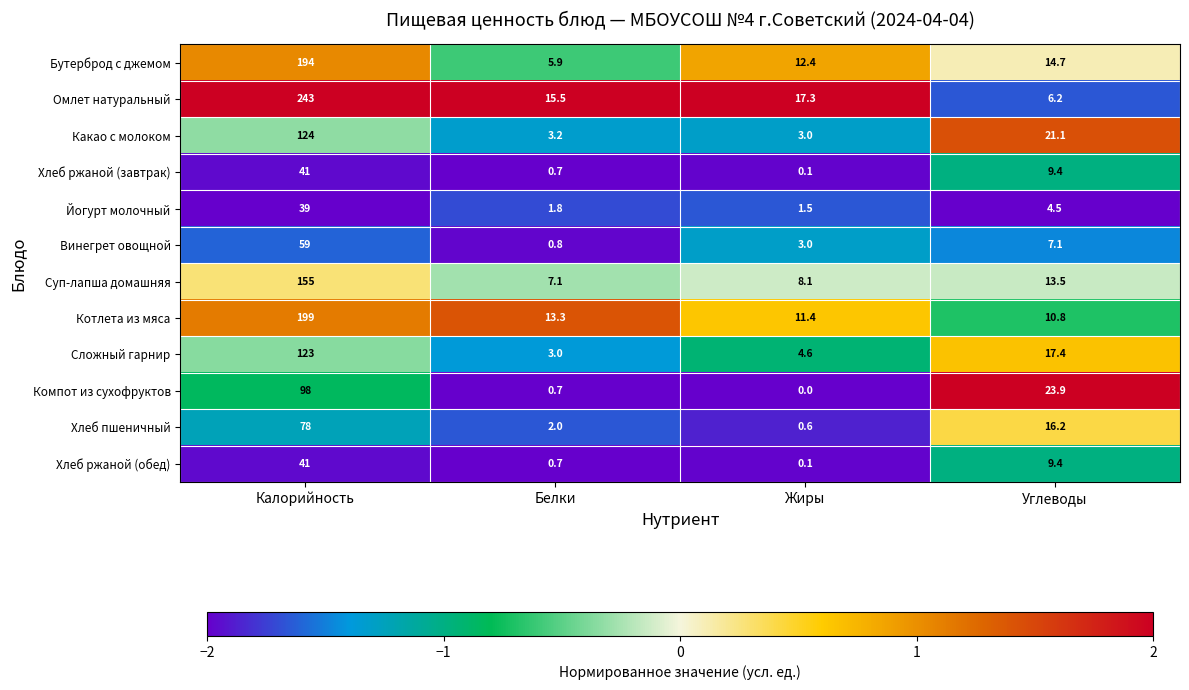

Count the number of data series in this chart.

12